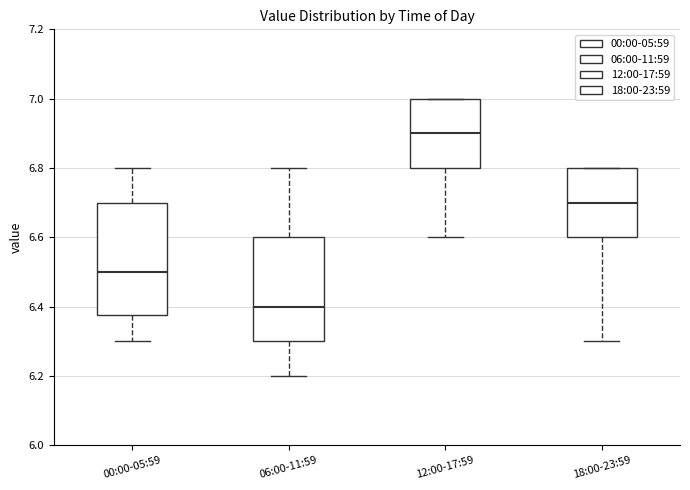

Reading left to right, read every box against the y-axis: the position of its median line, the range the box covers, and the ends of its whiskers. The values are not printed on the chart, so give them approximately, as read against the axis.

00:00-05:59: median 6.50, box 6.38 to 6.70, whiskers 6.30 to 6.80
06:00-11:59: median 6.40, box 6.30 to 6.60, whiskers 6.20 to 6.80
12:00-17:59: median 6.90, box 6.80 to 7.00, whiskers 6.60 to 7.00
18:00-23:59: median 6.70, box 6.60 to 6.80, whiskers 6.30 to 6.80